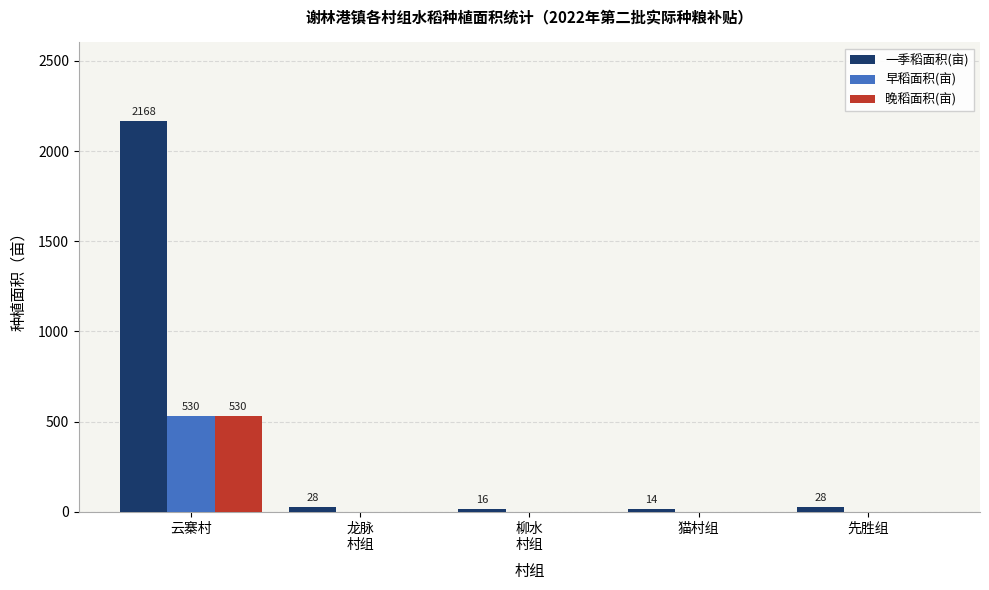

The value of 晚稻面积(亩) at 云寨村 is 530.0. True or false?

True